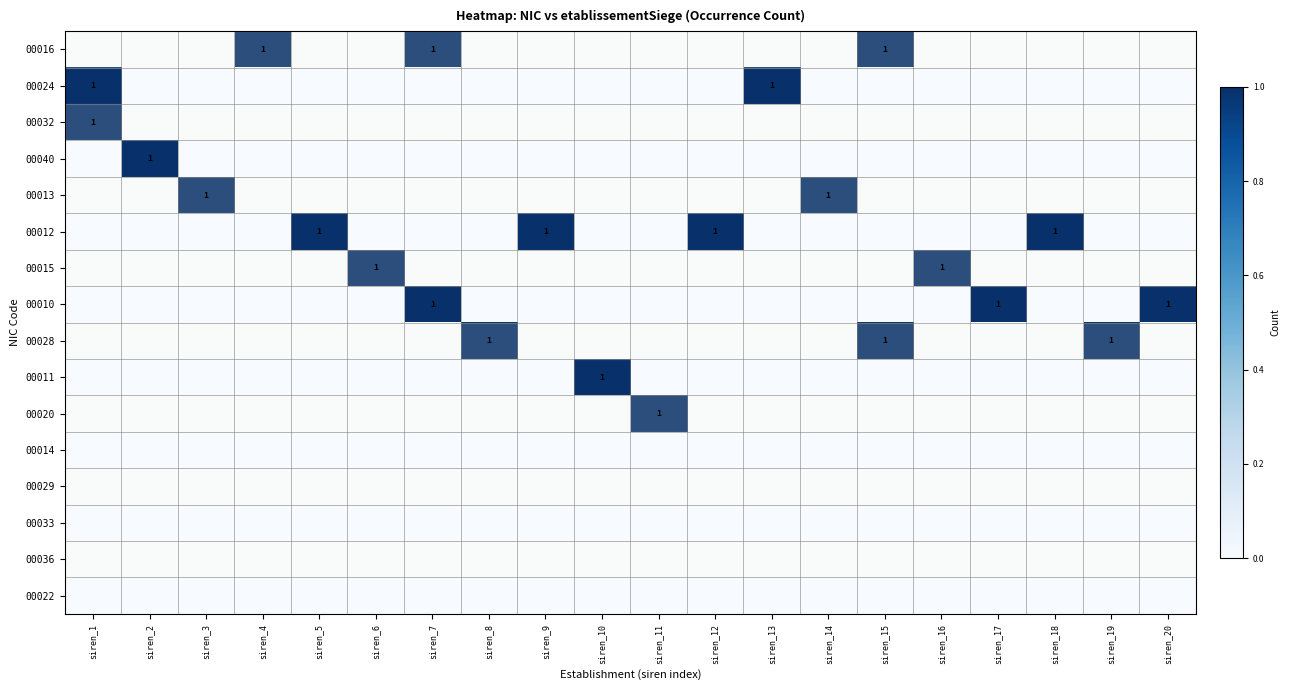

At which category is the sum across all series the highest?

siren_1